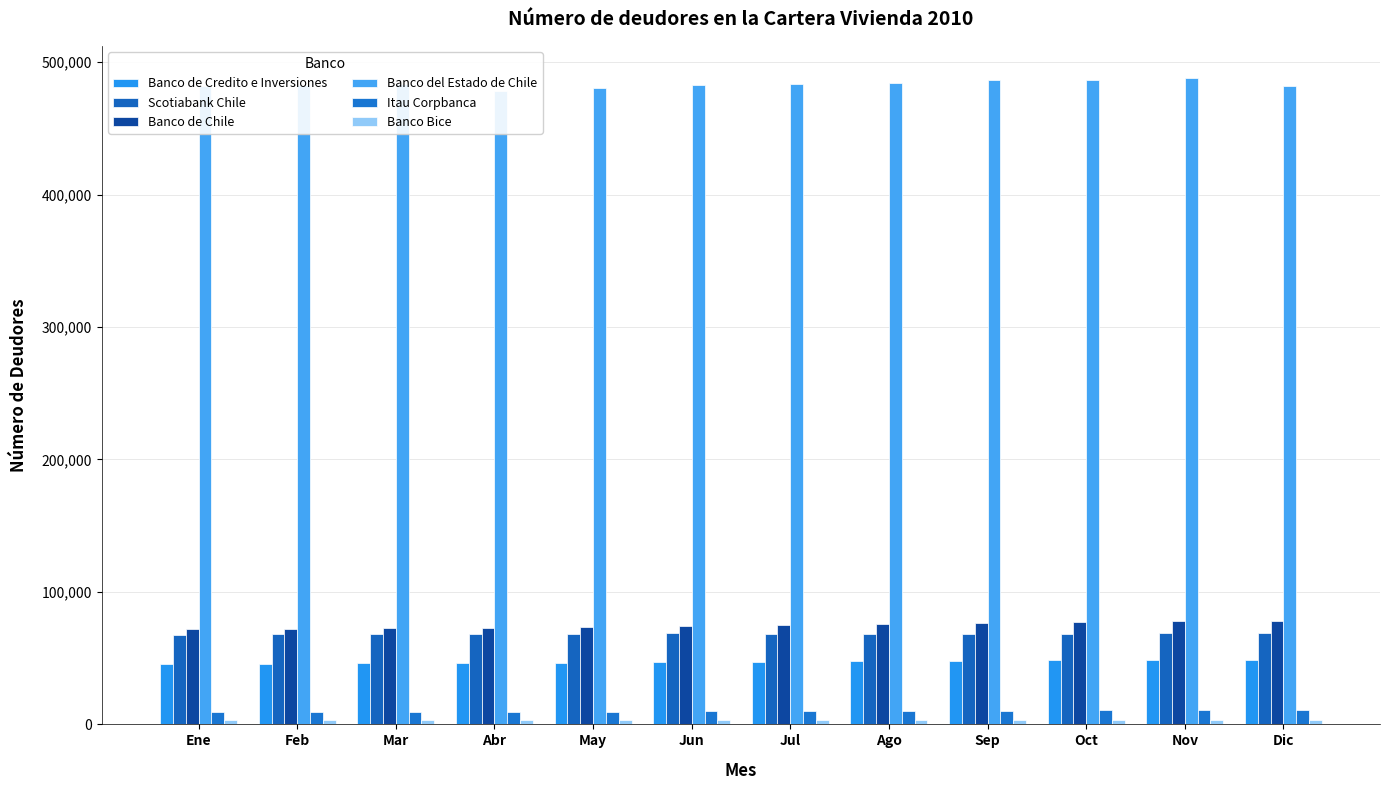

Which category has the lowest value in the Scotiabank Chile series?

Ene